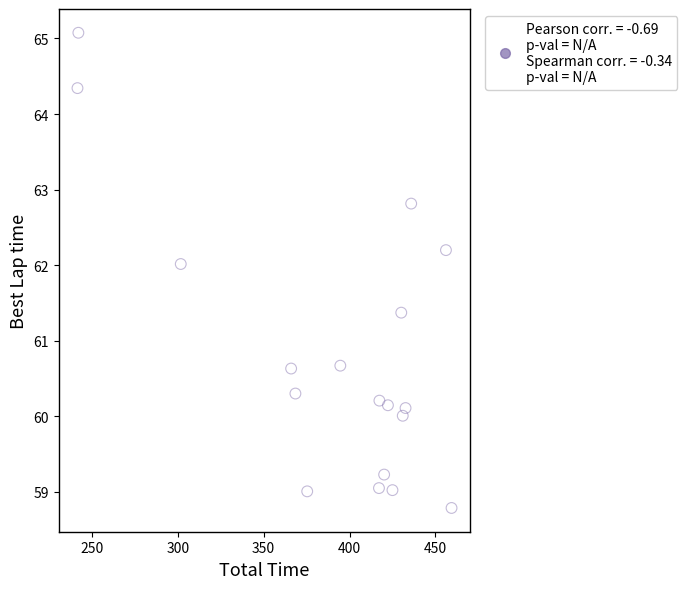

What is the range of Y values (max minus min)?

6.3